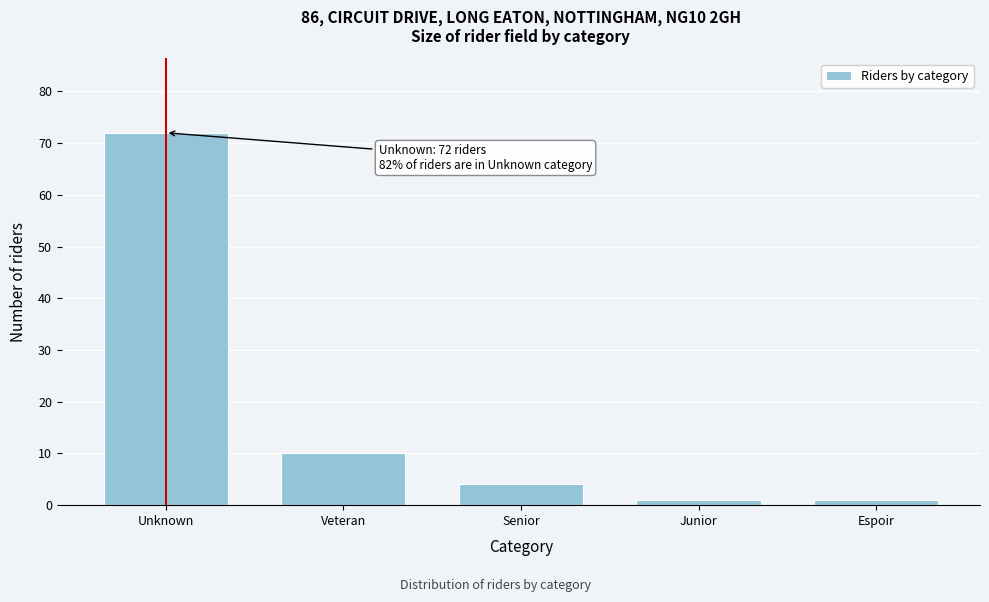

Reading left to right, extract all data points from this chart.

Unknown=72	Veteran=10	Senior=4	Junior=1	Espoir=1